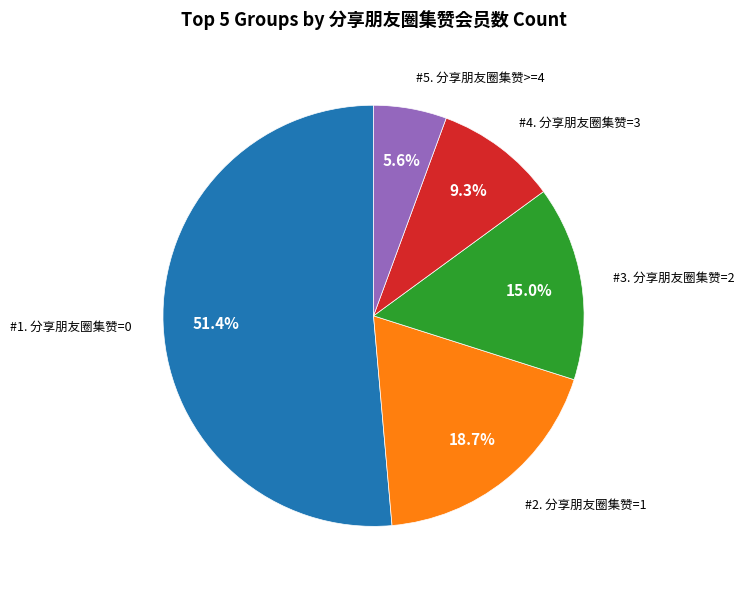

Is there any slice that represents more than half of the pie?

Yes